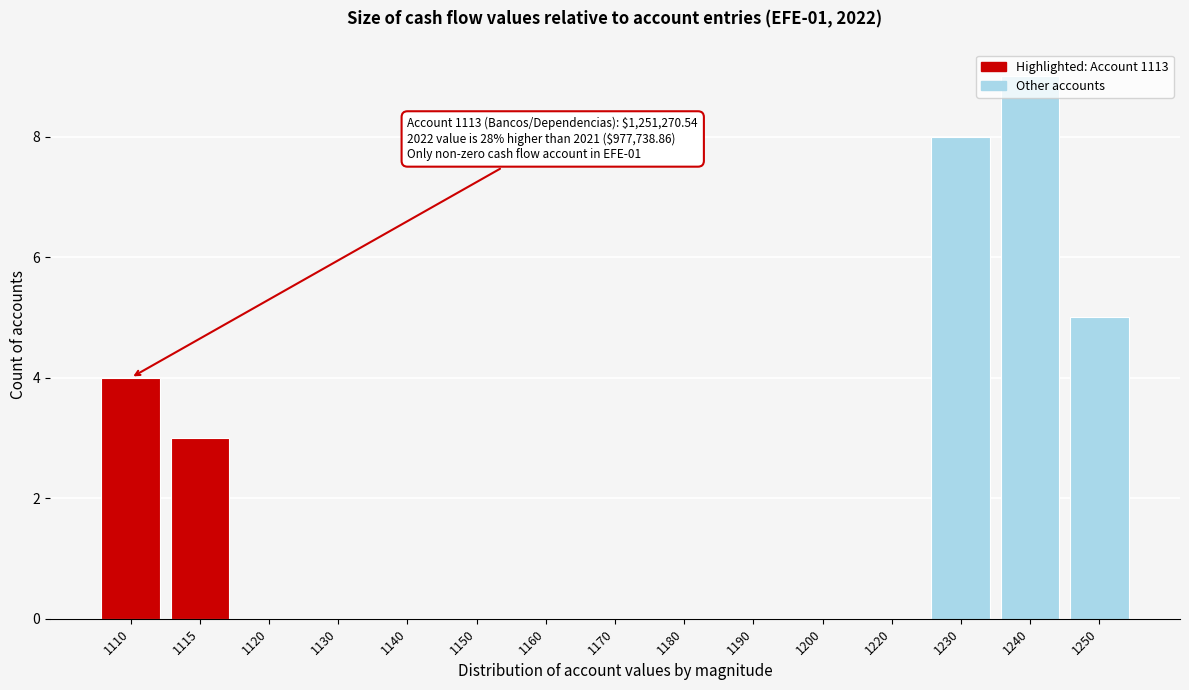

What is the greatest value displayed?

9